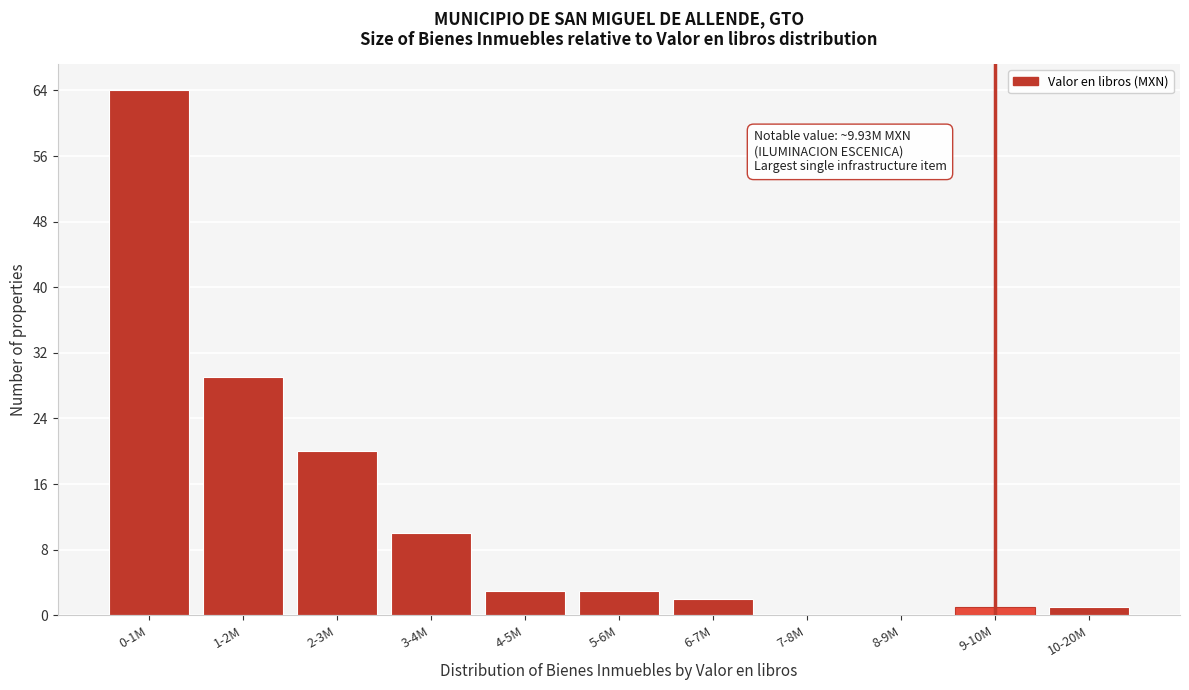

Reading right to left, extract all data points from this chart.

10-20M=1	9-10M=1	8-9M=0	7-8M=0	6-7M=2	5-6M=3	4-5M=3	3-4M=10	2-3M=20	1-2M=29	0-1M=64